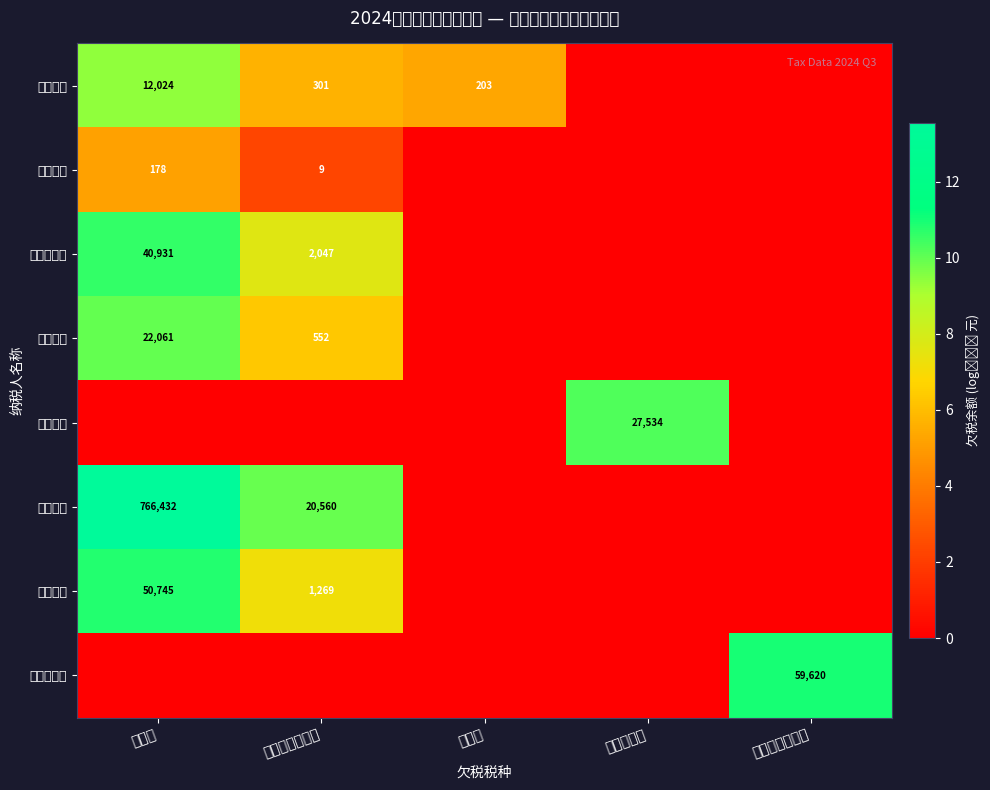

Which label corresponds to the smallest value in the chart?

企业所得税